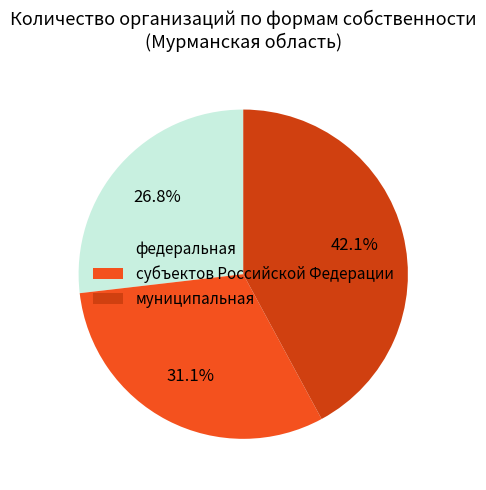

To the nearest percent, what portion does субъектов Российской Федерации represent?

31%